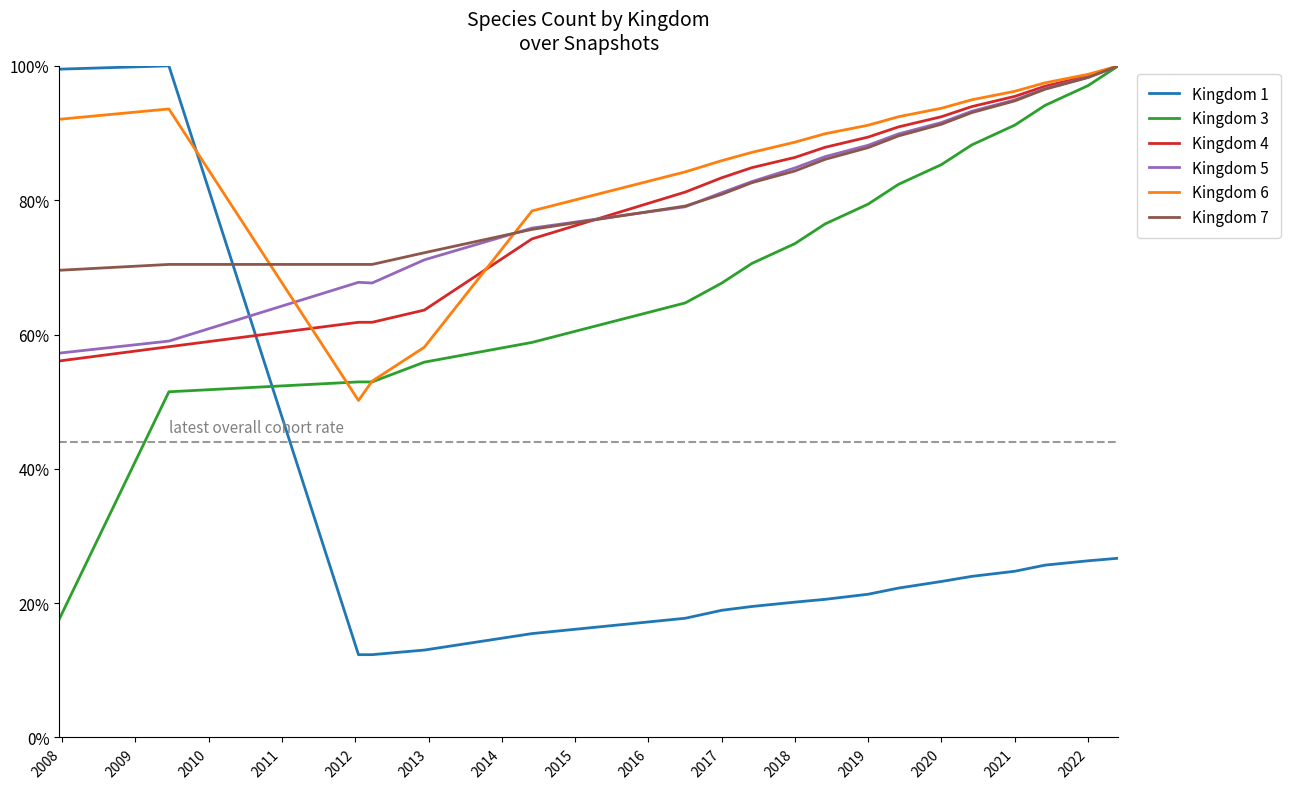

Which series has the largest range (max minus min)?

Kingdom 1